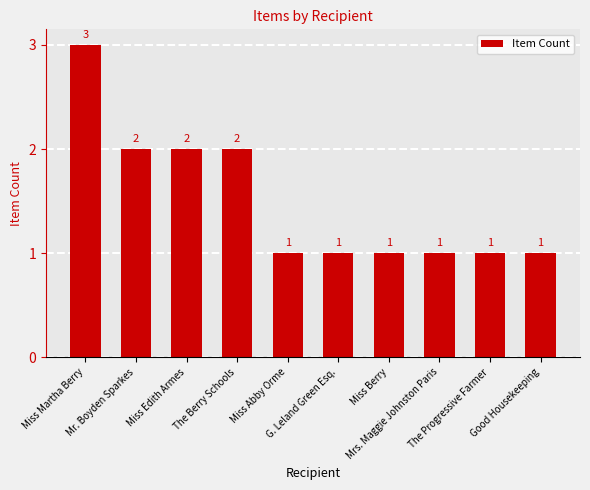

Which label corresponds to the largest value in the chart?

Miss Martha Berry